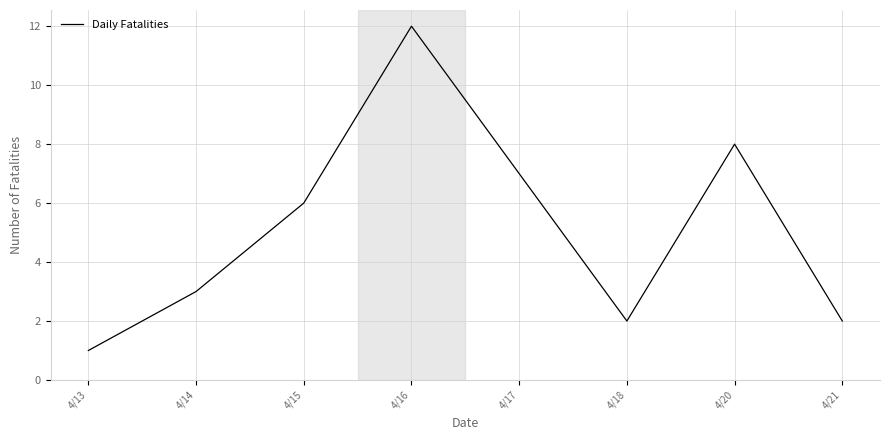

Approximately how many times larger is the value at 4/17 compared to 4/15?

1.2